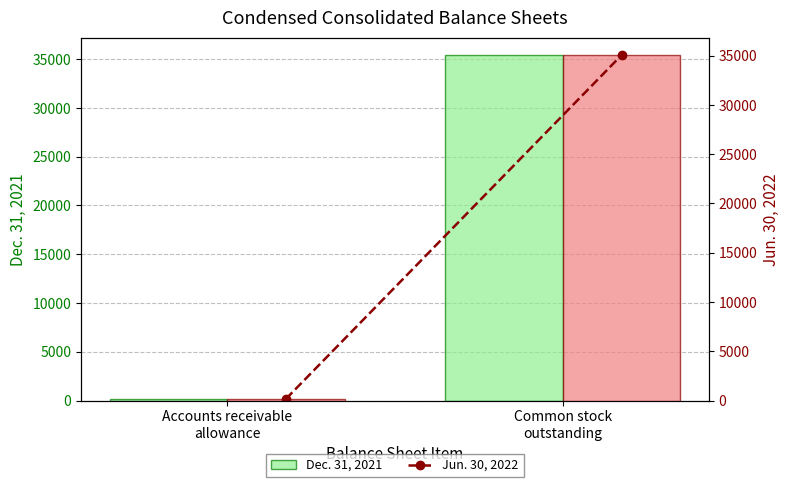

Which series has the largest range (max minus min)?

Dec. 31, 2021